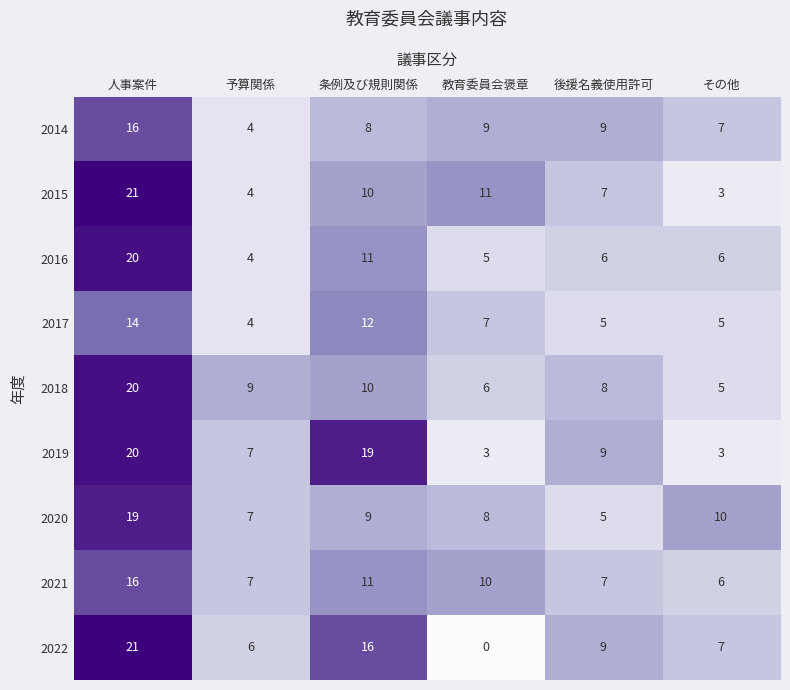

What is the spread (max minus min) of values at 人事案件?

7